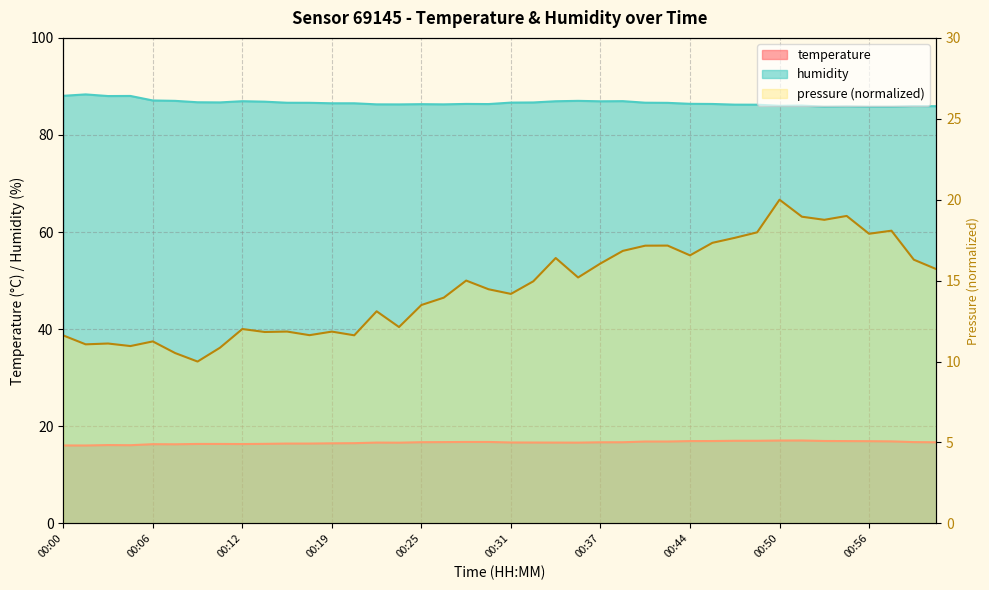

The humidity series shows 86.5 at 00:19. True or false?

True